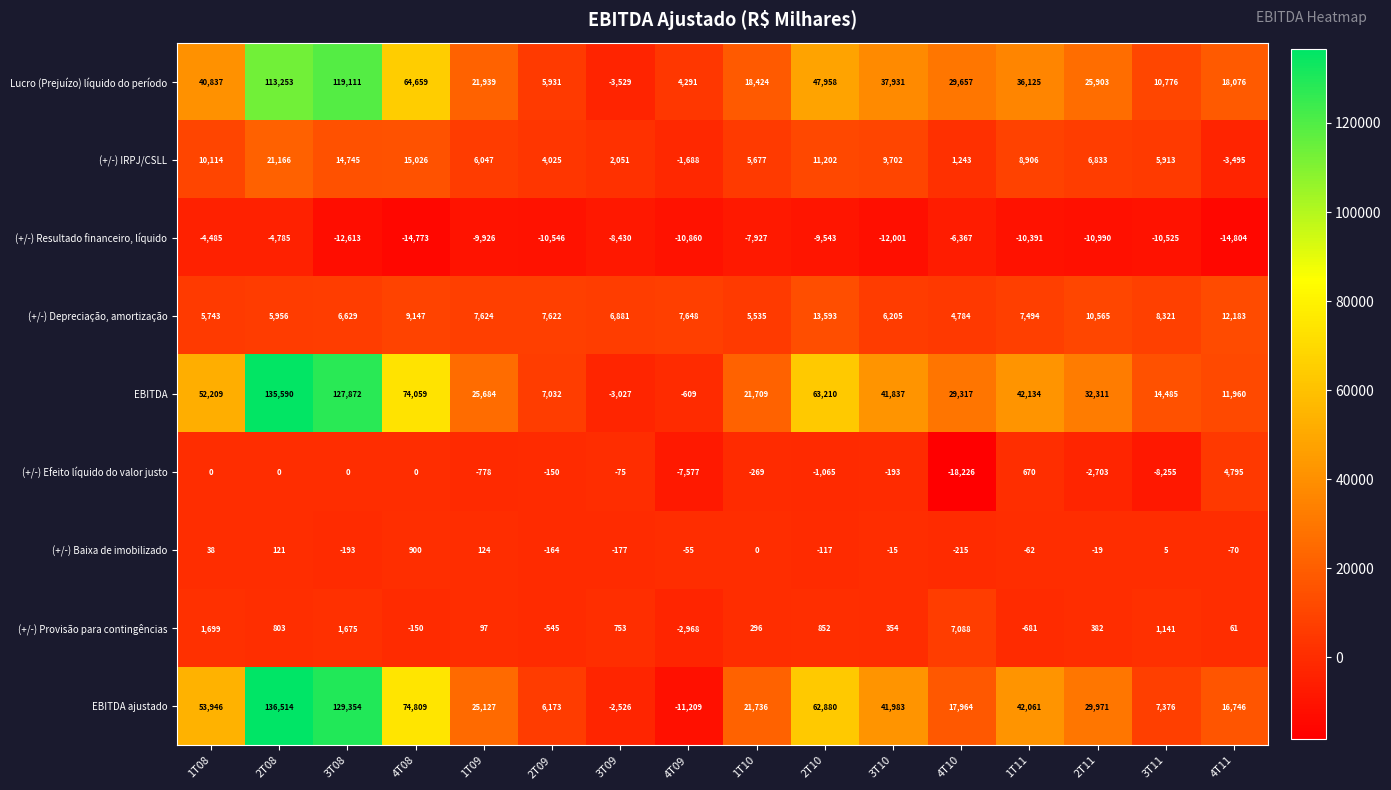

Is it true that EBITDA ajustado equals 30086 at 4T11?

False